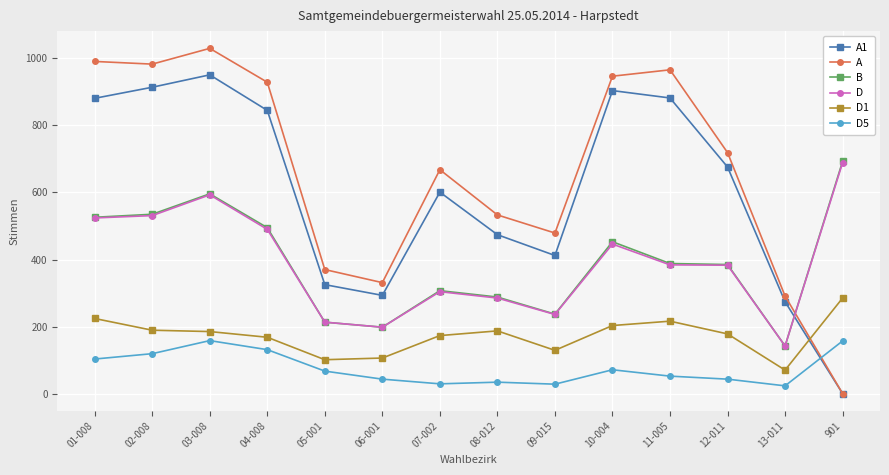

How many lines are shown in the chart?

6